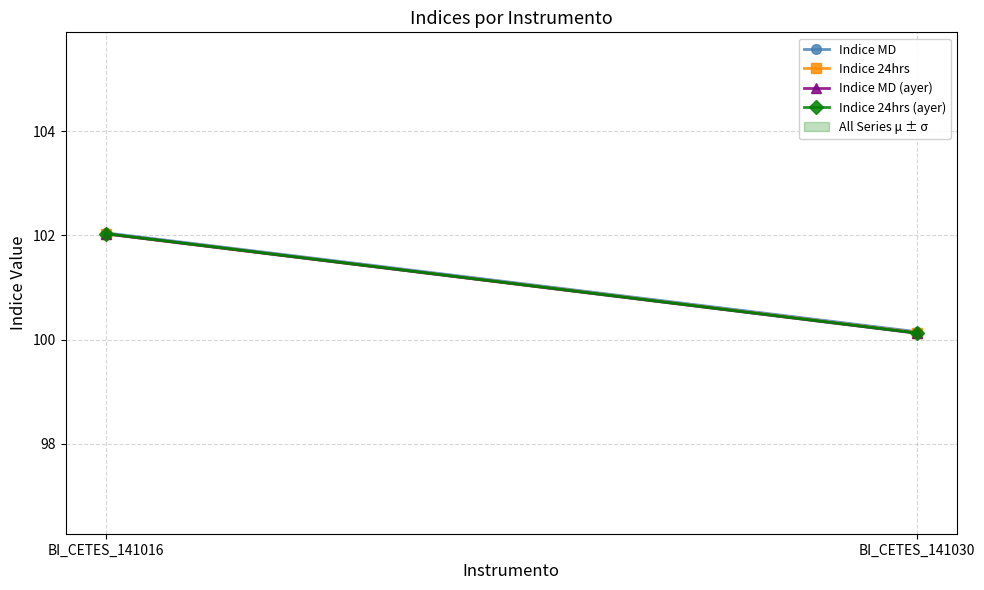

What is the value of the Indice 24hrs point at the 1st from the left?

102.0